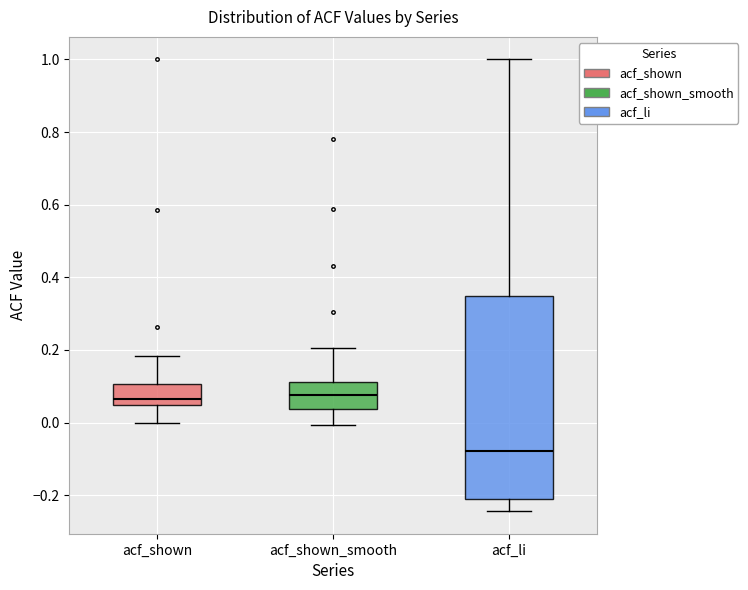

Reading left to right, read every box against the y-axis: the position of its median line, the range the box covers, and the ends of its whiskers. The values are not printed on the chart, so give them approximately, as read against the axis.

acf_shown: median 0.06, box 0.04 to 0.10, whiskers 0.00 to 0.18
acf_shown_smooth: median 0.08, box 0.04 to 0.12, whiskers 0.00 to 0.20
acf_li: median -0.08, box -0.22 to 0.34, whiskers -0.24 to 1.00